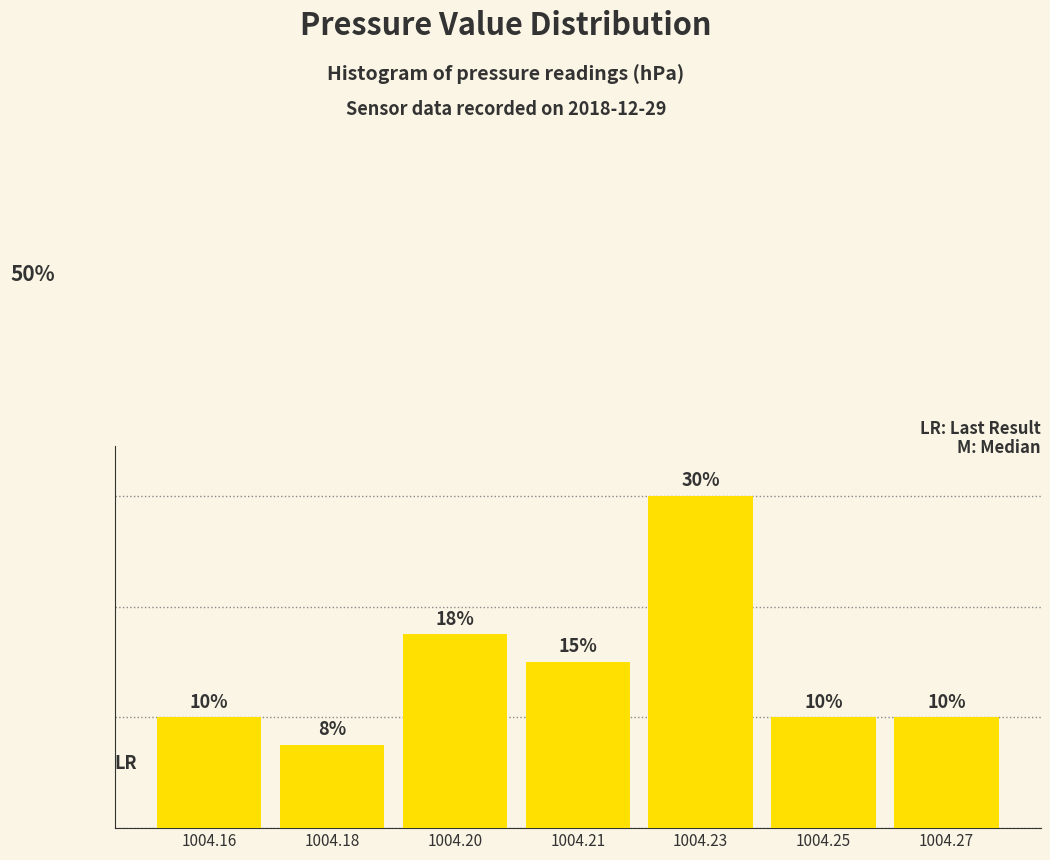

Does the chart contain any negative values?

No